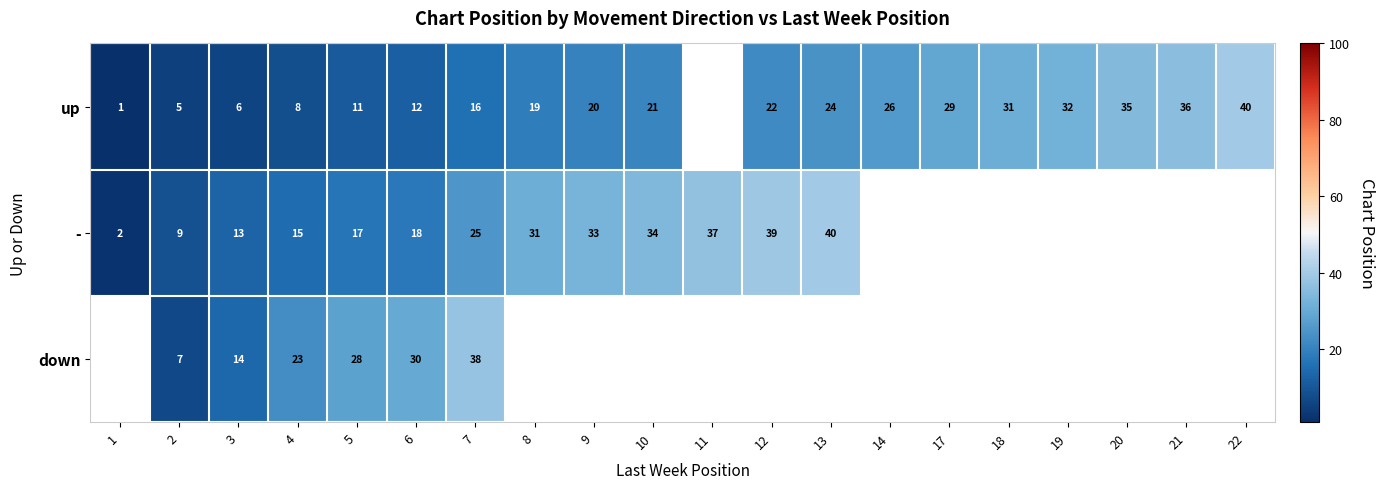

Rank the series at 5 from lowest to highest value.

up, -, down